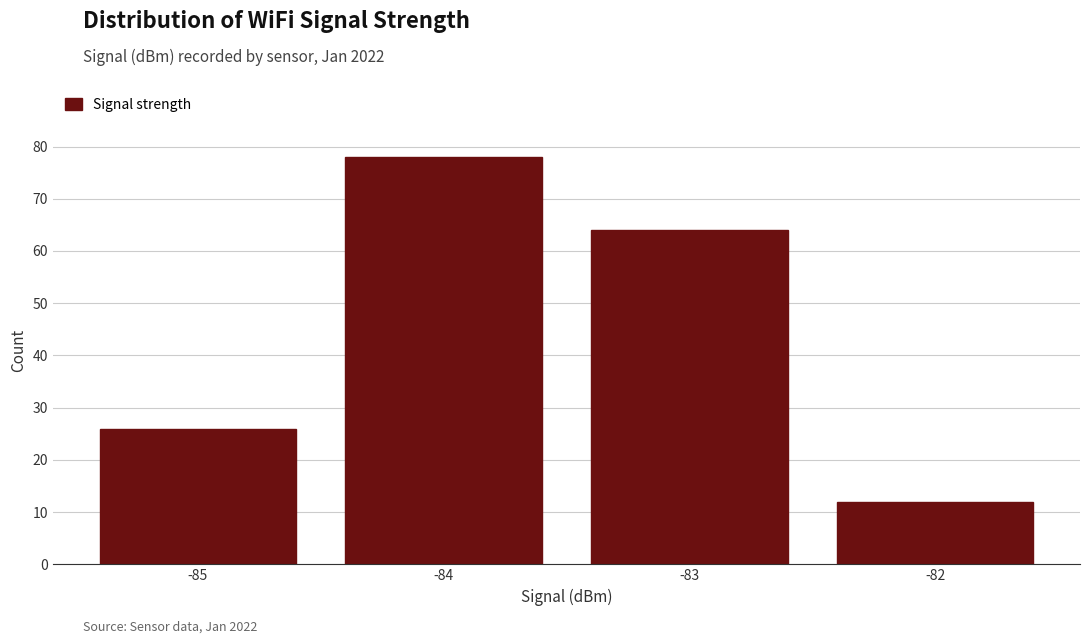

Over which range of the x-axis is the bar tallest?

-84.5 to -83.5